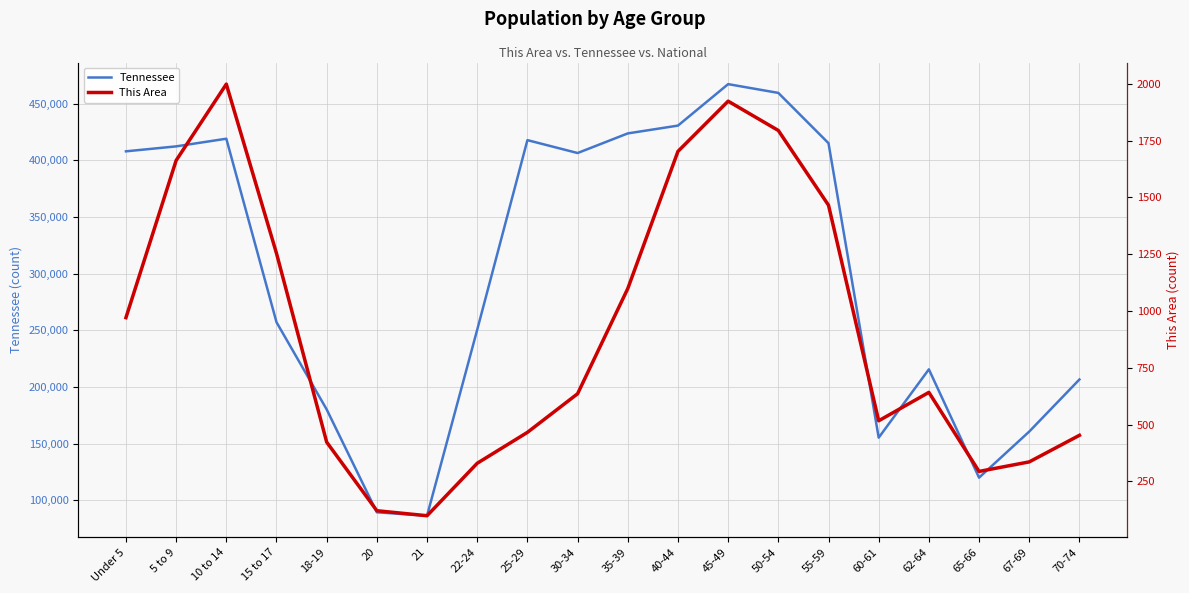

Which series has the widest spread of values?

Tennessee